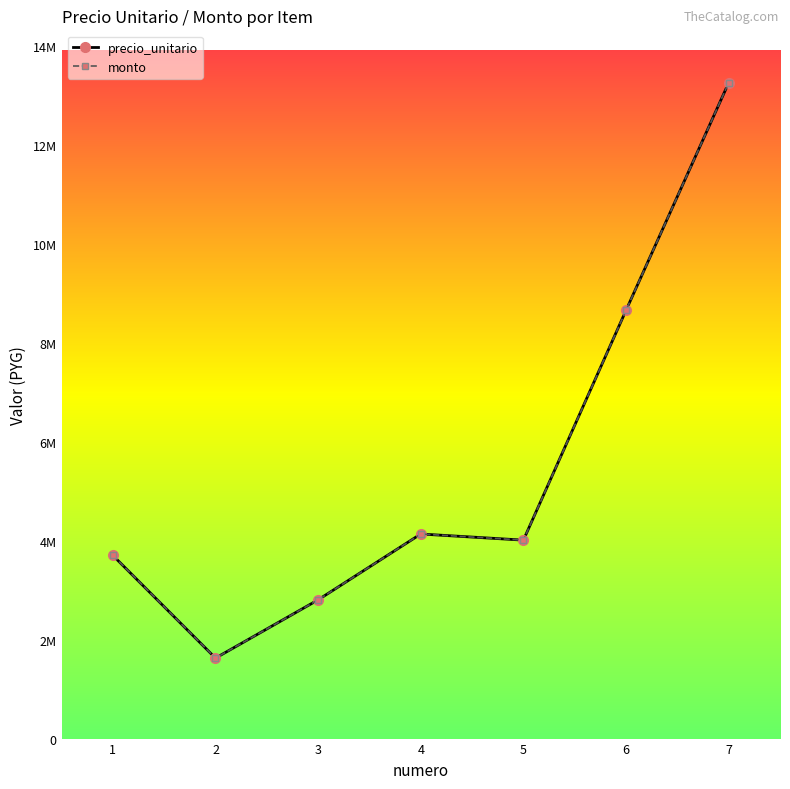

Is it true that precio_unitario equals 4136000 at 4?

True